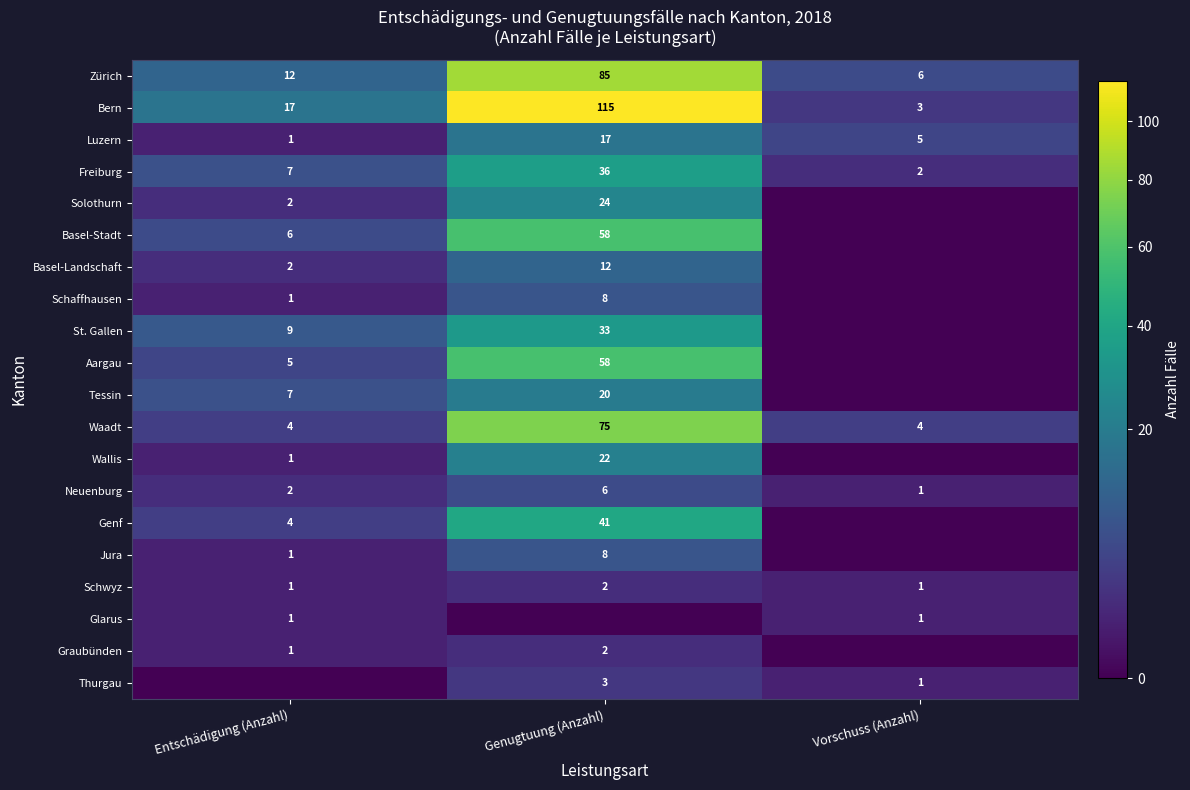

Which has a higher value, Genugtuung (Anzahl) or Entschädigung (Anzahl)?

Genugtuung (Anzahl)